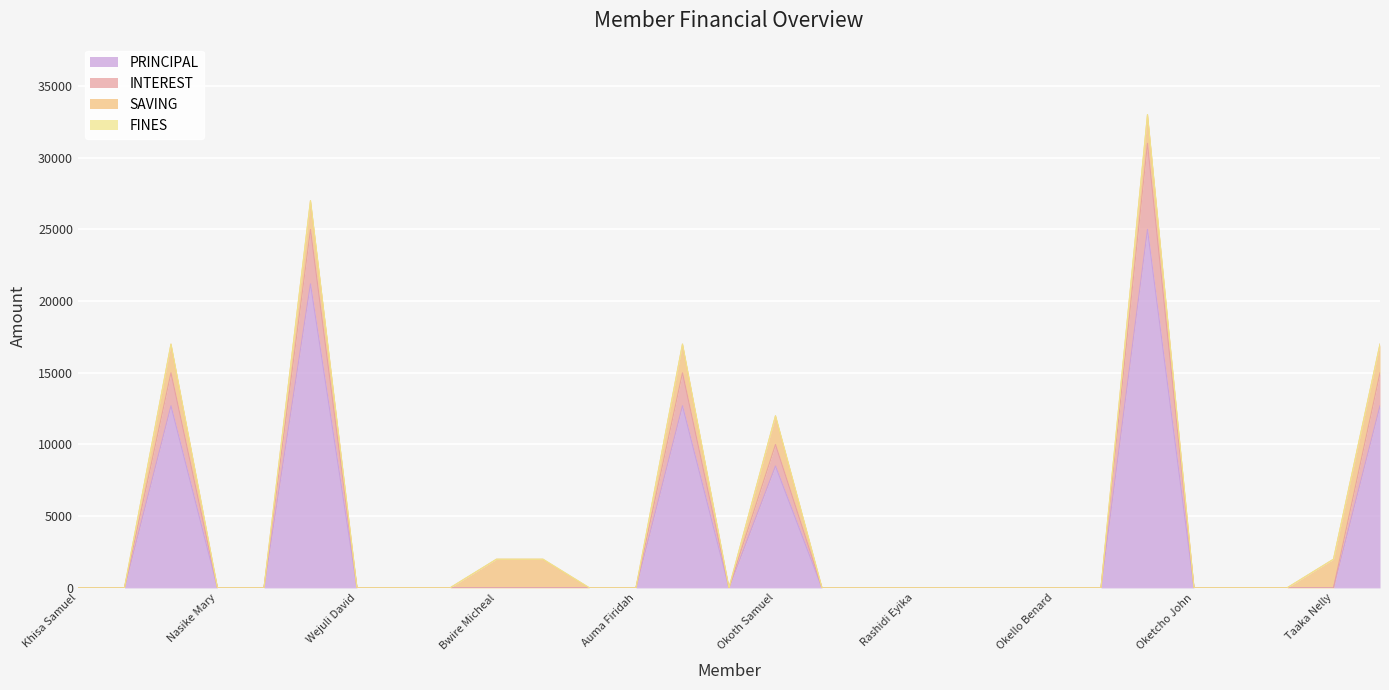

Does the chart display data point markers on the line(s)?

No